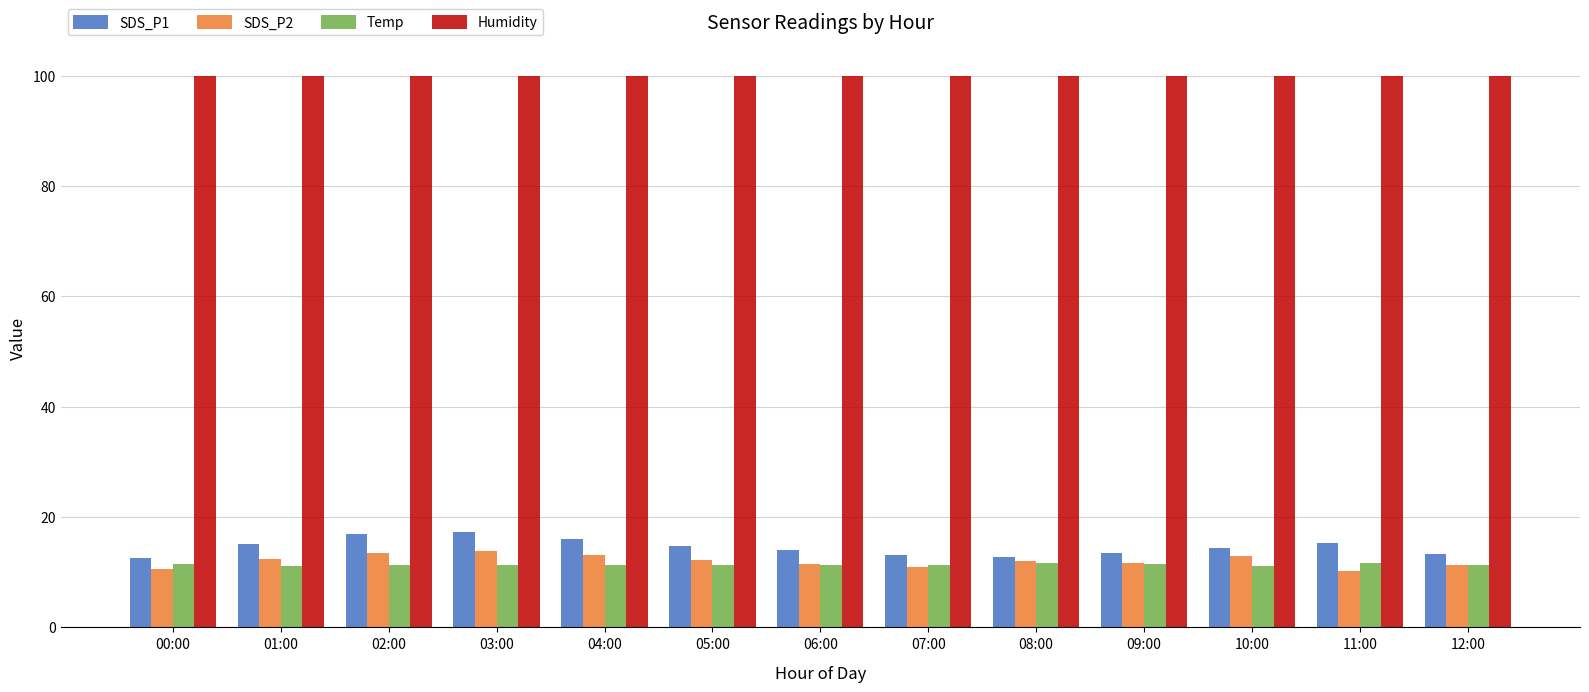

Count the number of categories in the chart.

13